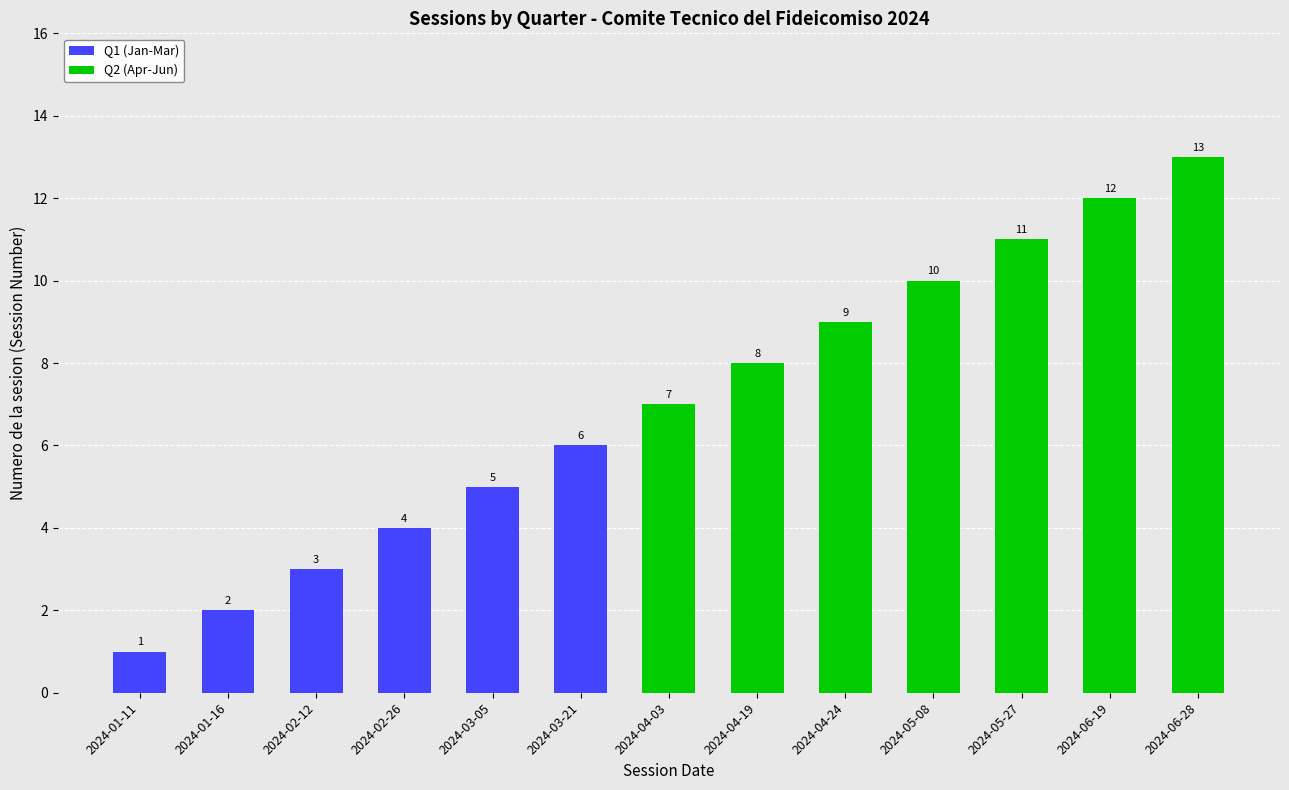

What is the difference between the maximum and minimum values?

12